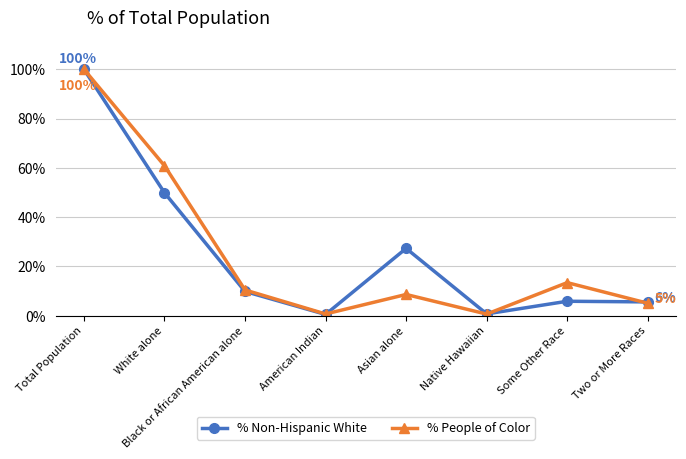

In % People of Color, how many points are higher than both neighbors (excluding endpoints)?

2